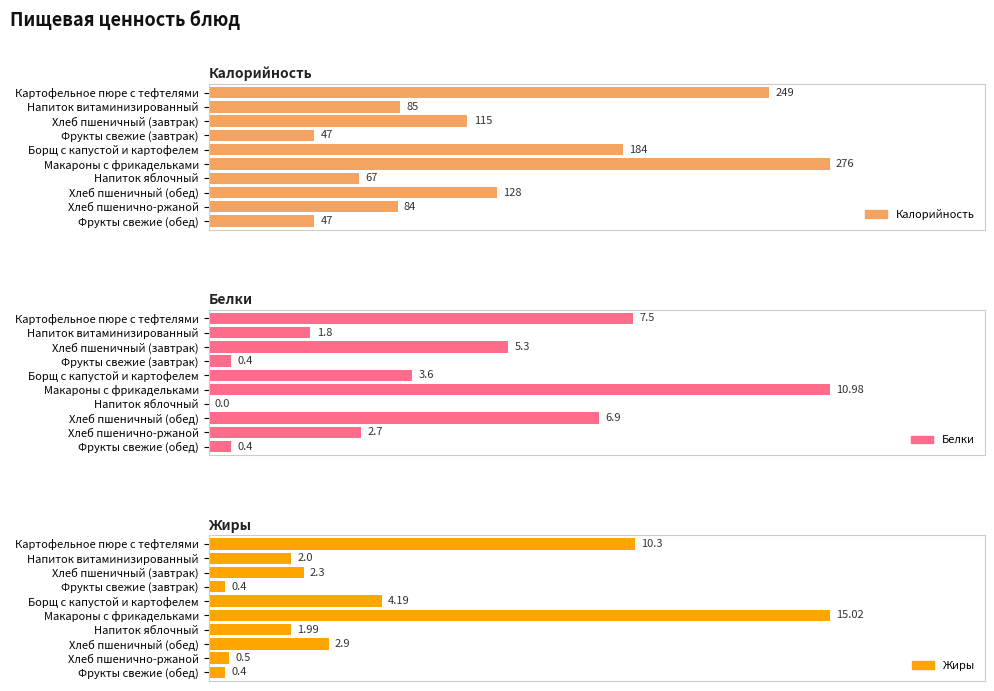

Is the value of Жиры at Напиток витаминизированный greater than the value of Белки at Борщ с капустой и картофелем?

No